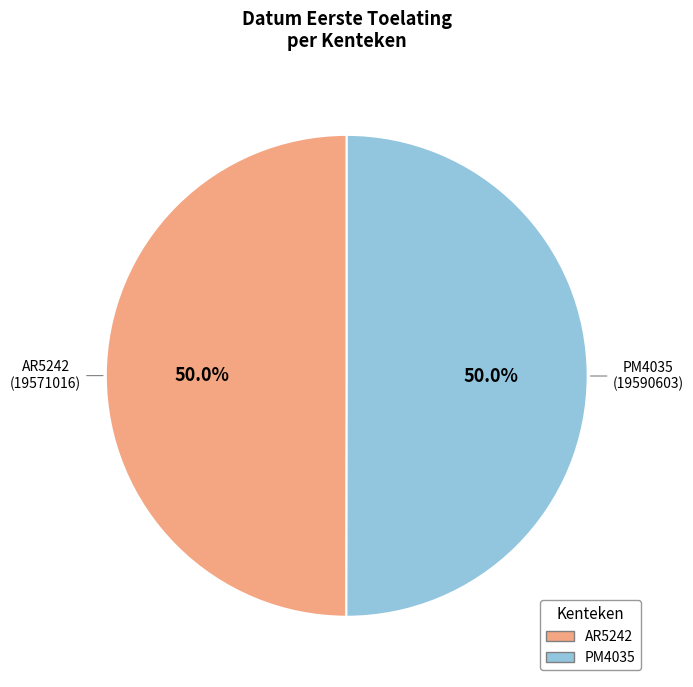

Do AR5242 and PM4035 together represent more than half of the pie?

Yes